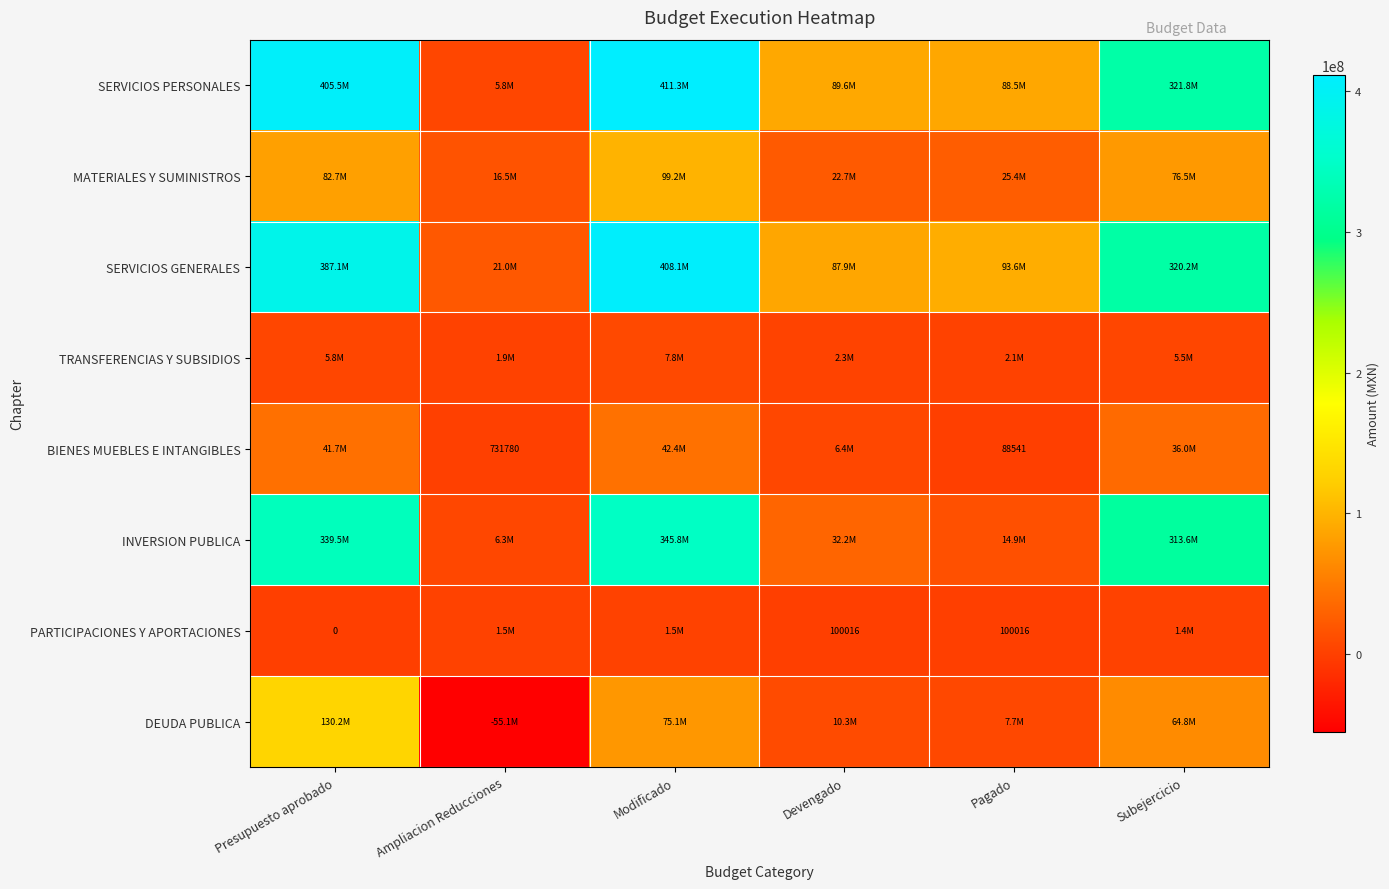

What is the difference between the highest and lowest values at Modificado?

409848753.4